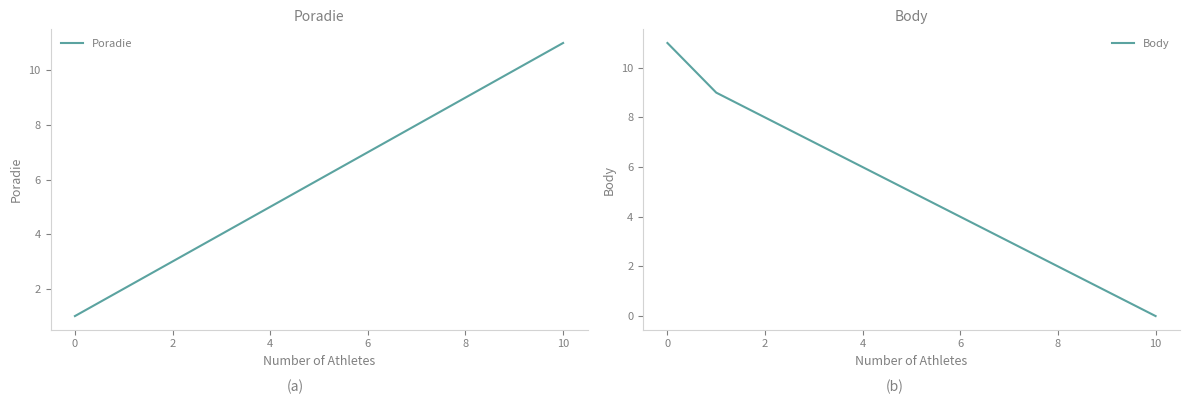

Which category has the highest value in the Poradie series?

10